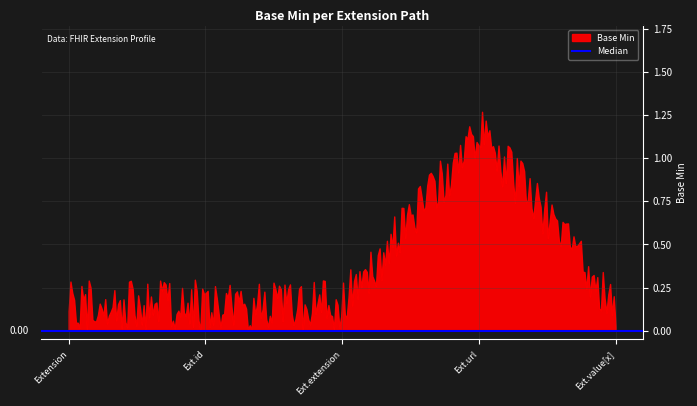

Rank the categories by value from highest to lowest.

Extension.url, Extension, Extension.id, Extension.extension, Extension.value[x]